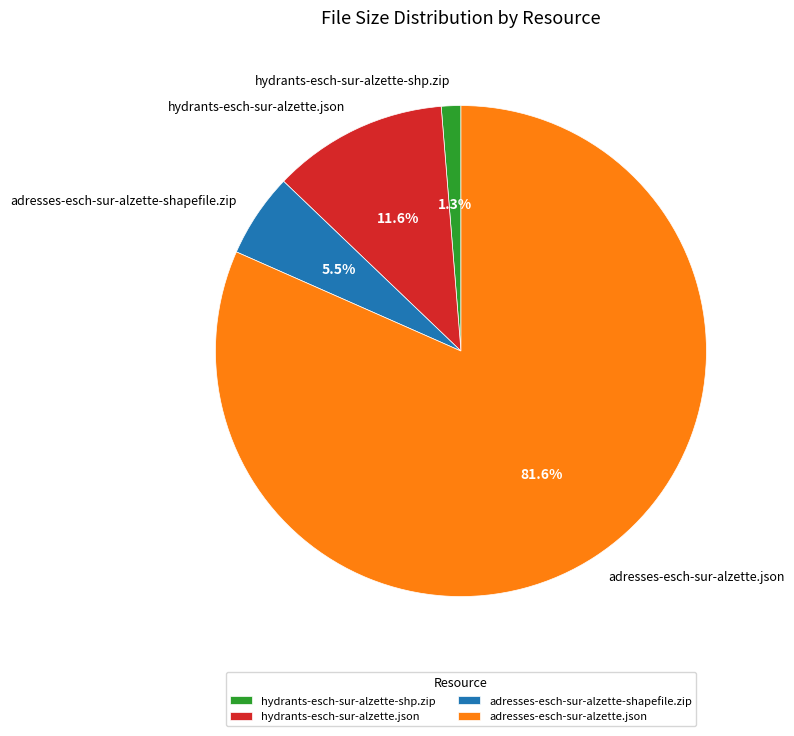

Do hydrants-esch-sur-alzette-shp.zip and hydrants-esch-sur-alzette.json together represent more than half of the pie?

No